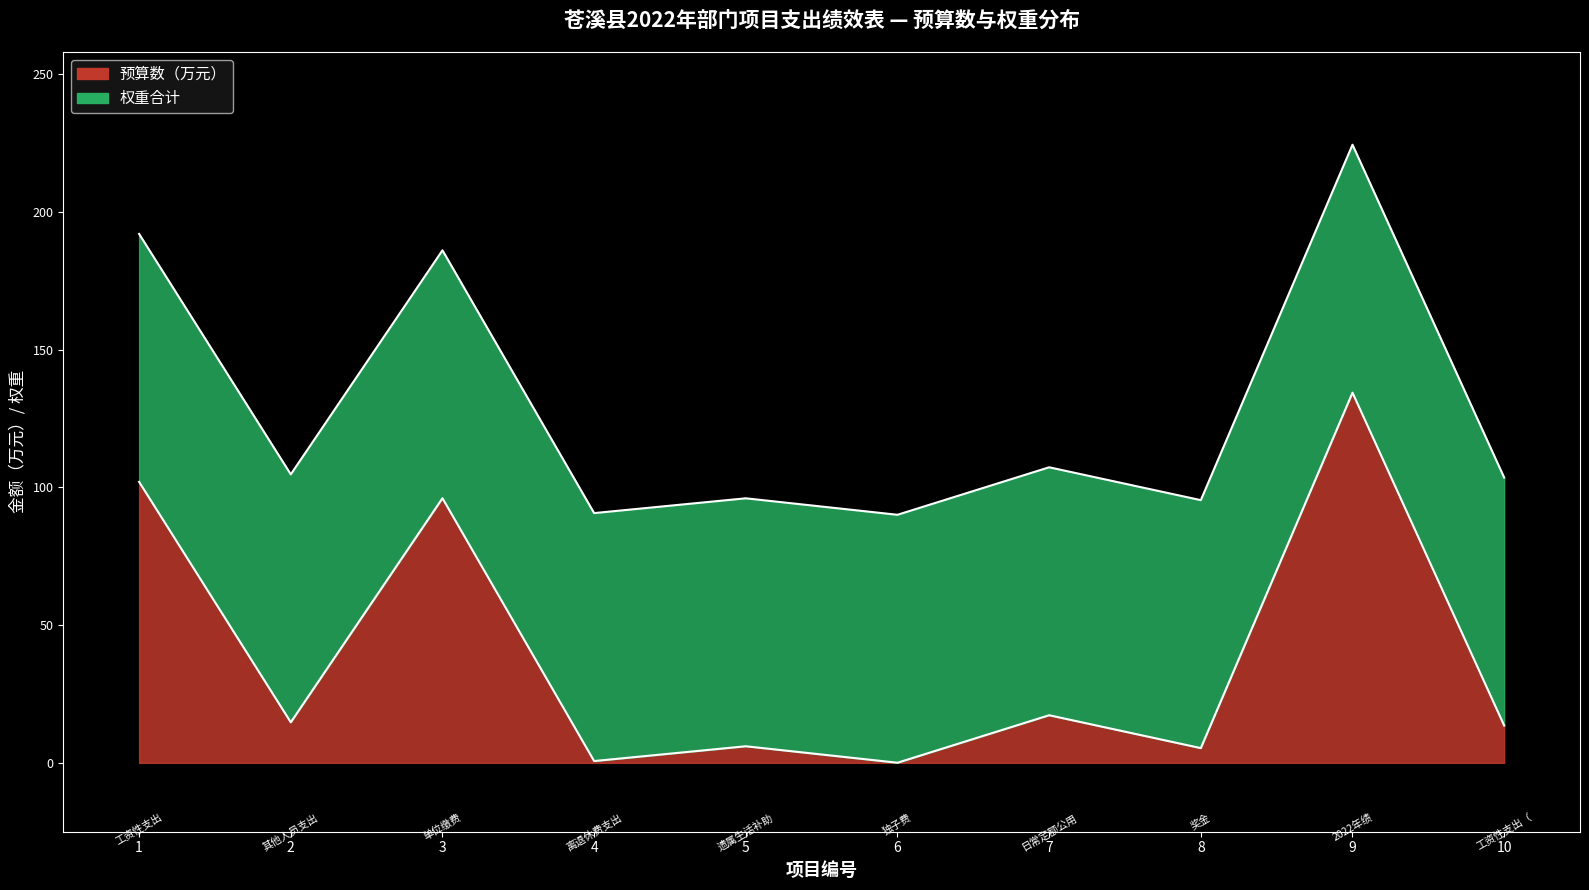

Is it true that the value at 6 is 0.0?

True